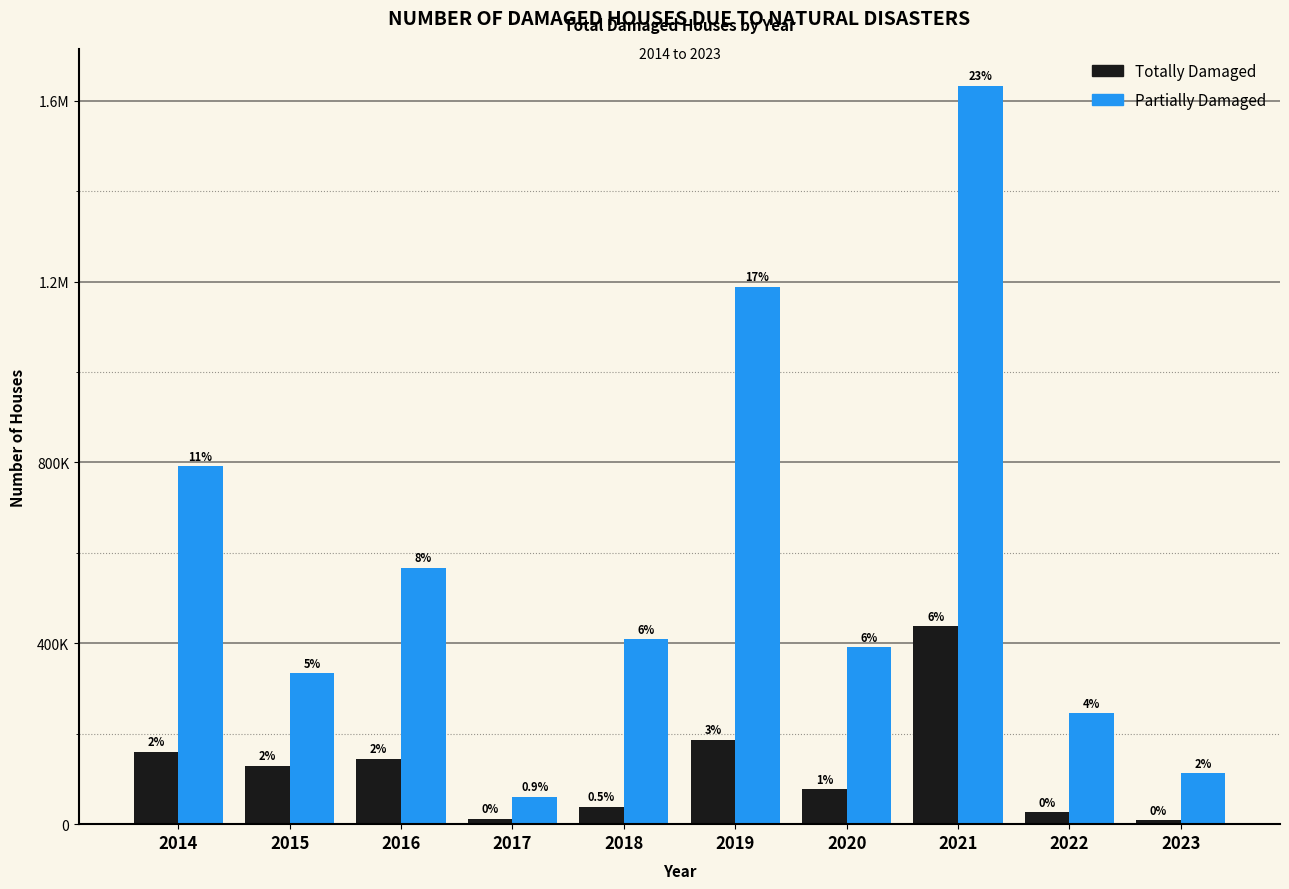

Rank the series by their average value, from lowest to highest.

Totally Damaged, Partially Damaged